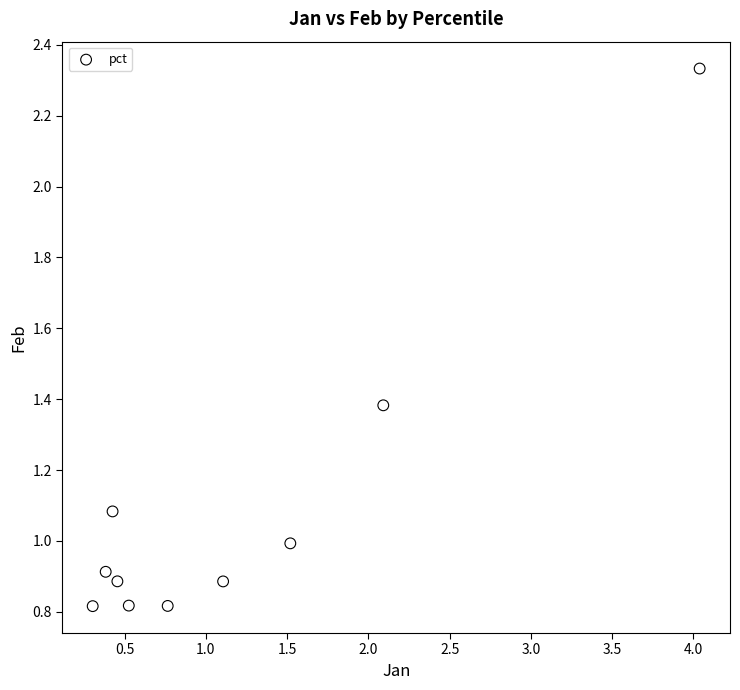

What is the range of X values (max minus min)?

3.7